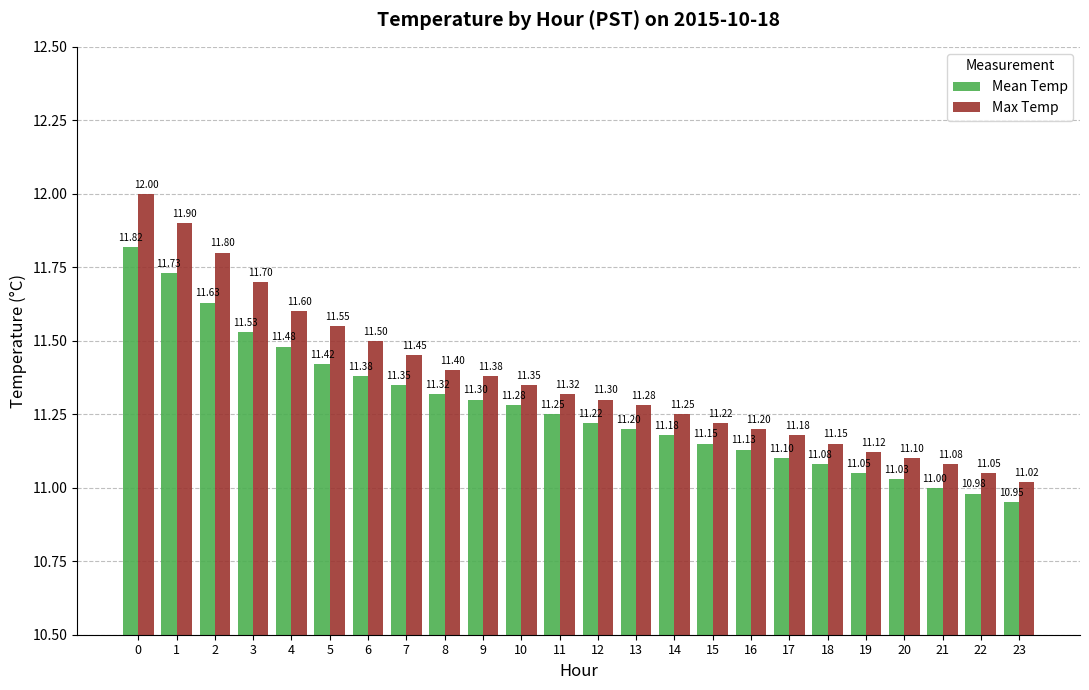

Is the value of Mean Temp at 21 greater than the value of Max Temp at 1?

No